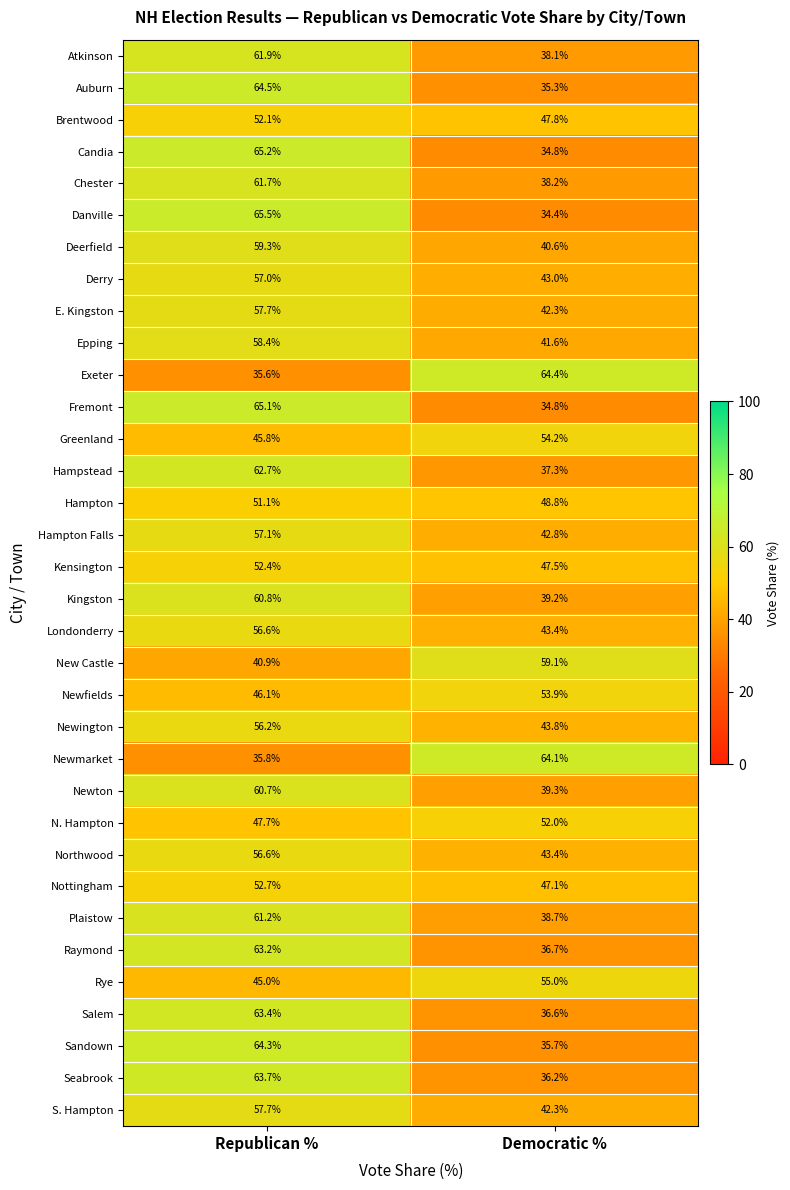

How many categories are shown in the chart?

2